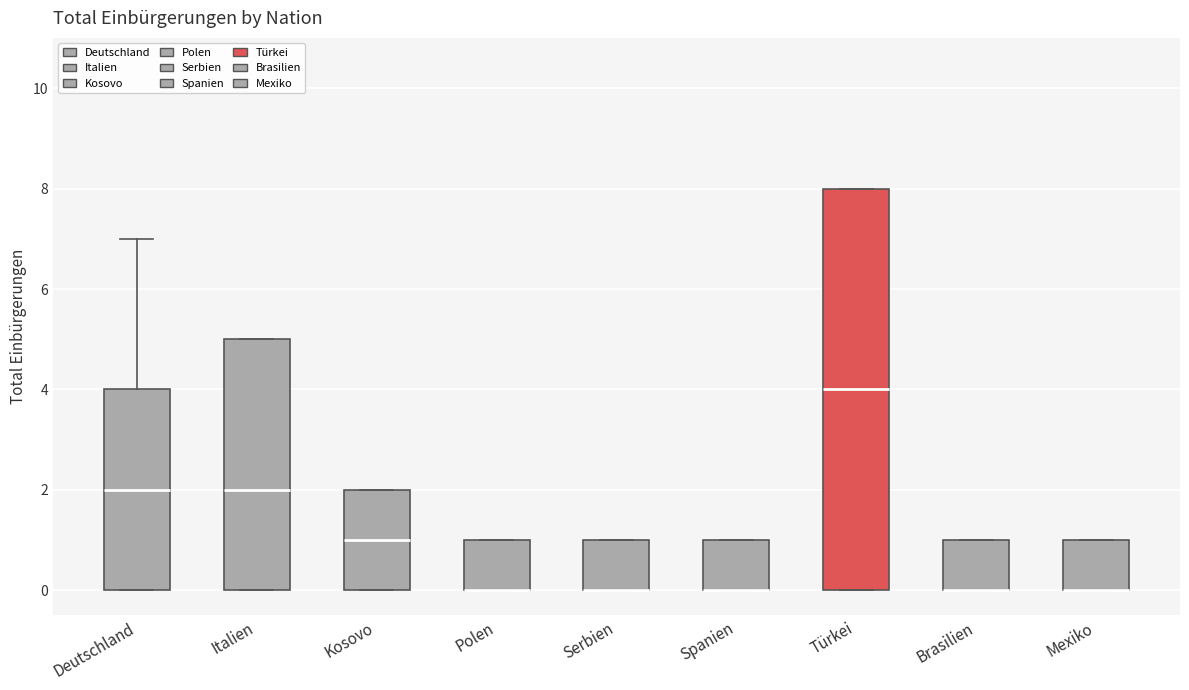

Reading left to right, transcribe this box plot: for each box, give where its median line is, the range the box spans, and where its two whiskers end, as read against the y-axis. The values are not printed on the chart, so give them approximately, as read against the axis.

Deutschland: median 2, box 0 to 4, whiskers 0 to 7
Italien: median 2, box 0 to 5, whiskers 0 to 5
Kosovo: median 1, box 0 to 2, whiskers 0 to 2
Polen: median 0 (drawn on the box's lower edge), box 0 to 1, whiskers 0 to 1
Serbien: median 0 (drawn on the box's lower edge), box 0 to 1, whiskers 0 to 1
Spanien: median 0 (drawn on the box's lower edge), box 0 to 1, whiskers 0 to 1
Türkei: median 4, box 0 to 8, whiskers 0 to 8
Brasilien: median 0 (drawn on the box's lower edge), box 0 to 1, whiskers 0 to 1
Mexiko: median 0 (drawn on the box's lower edge), box 0 to 1, whiskers 0 to 1